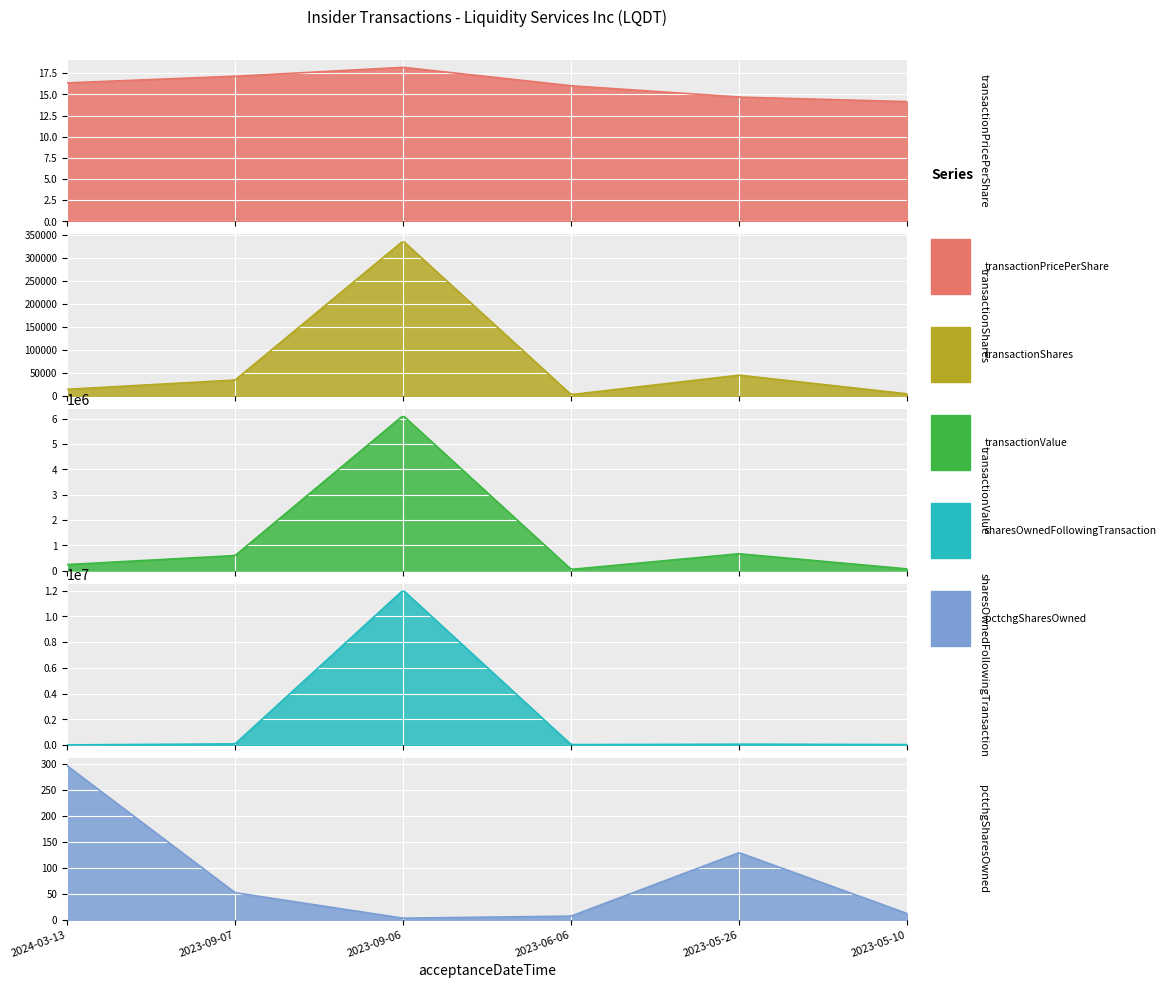

Rank the series at 2023-05-26 from lowest to highest value.

transactionPricePerShare, pctchgSharesOwned, transactionShares, sharesOwnedFollowingTransaction, transactionValue